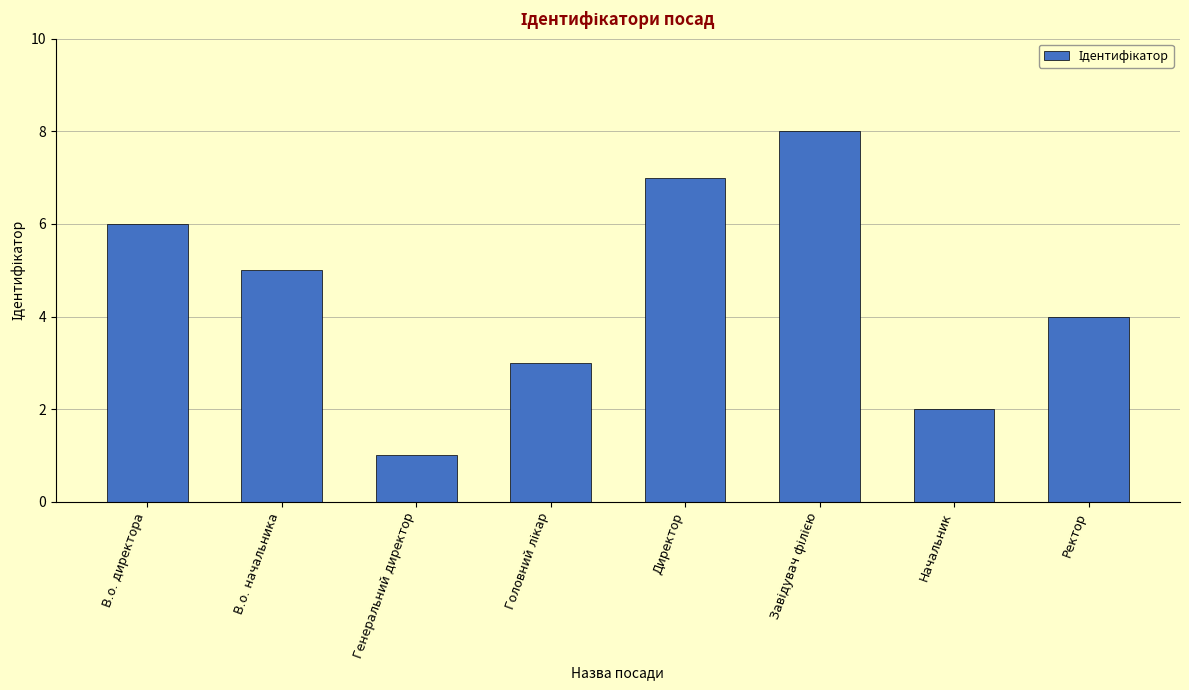

What position from the right is Директор?

4